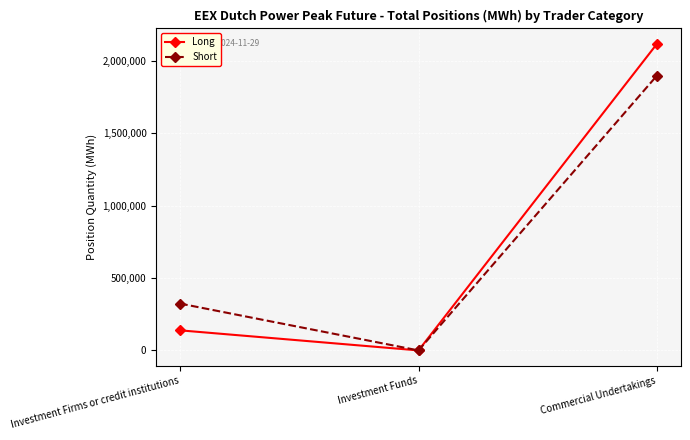

True or false: Long has a value of 138684 at Investment Firms or credit institutions.

True